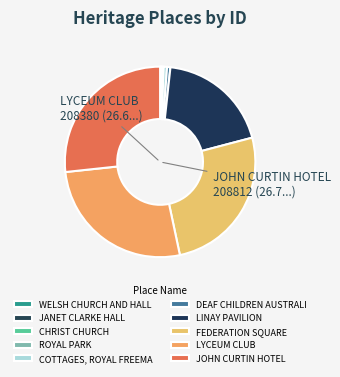

The FEDERATION SQUARE slice represents 36% of the pie. True or false?

False